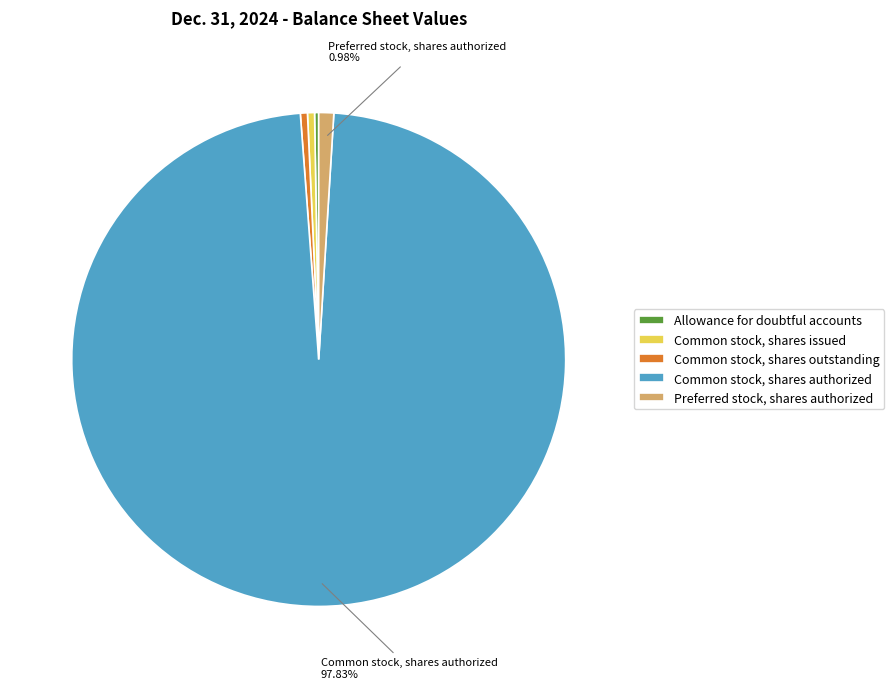

Between Common stock, shares outstanding and Common stock, shares authorized, which is larger?

Common stock, shares authorized